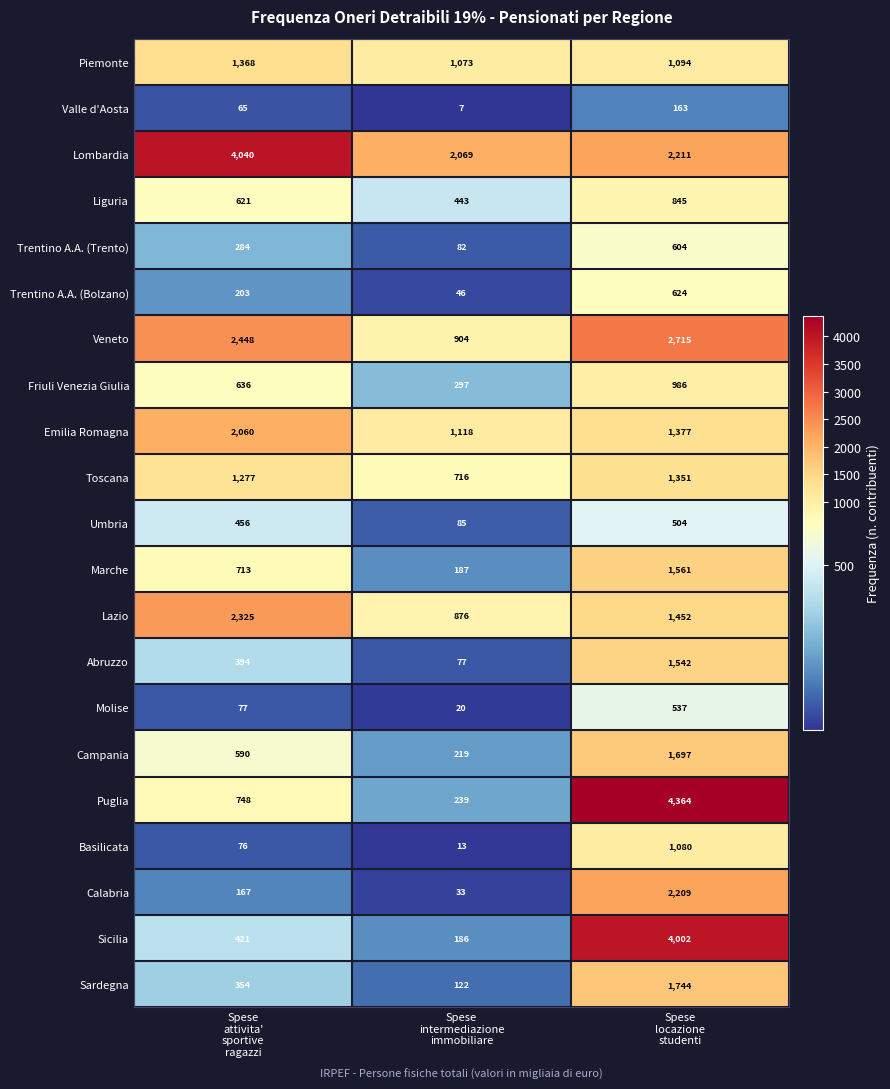

Which series has the largest total across all categories?

Lombardia